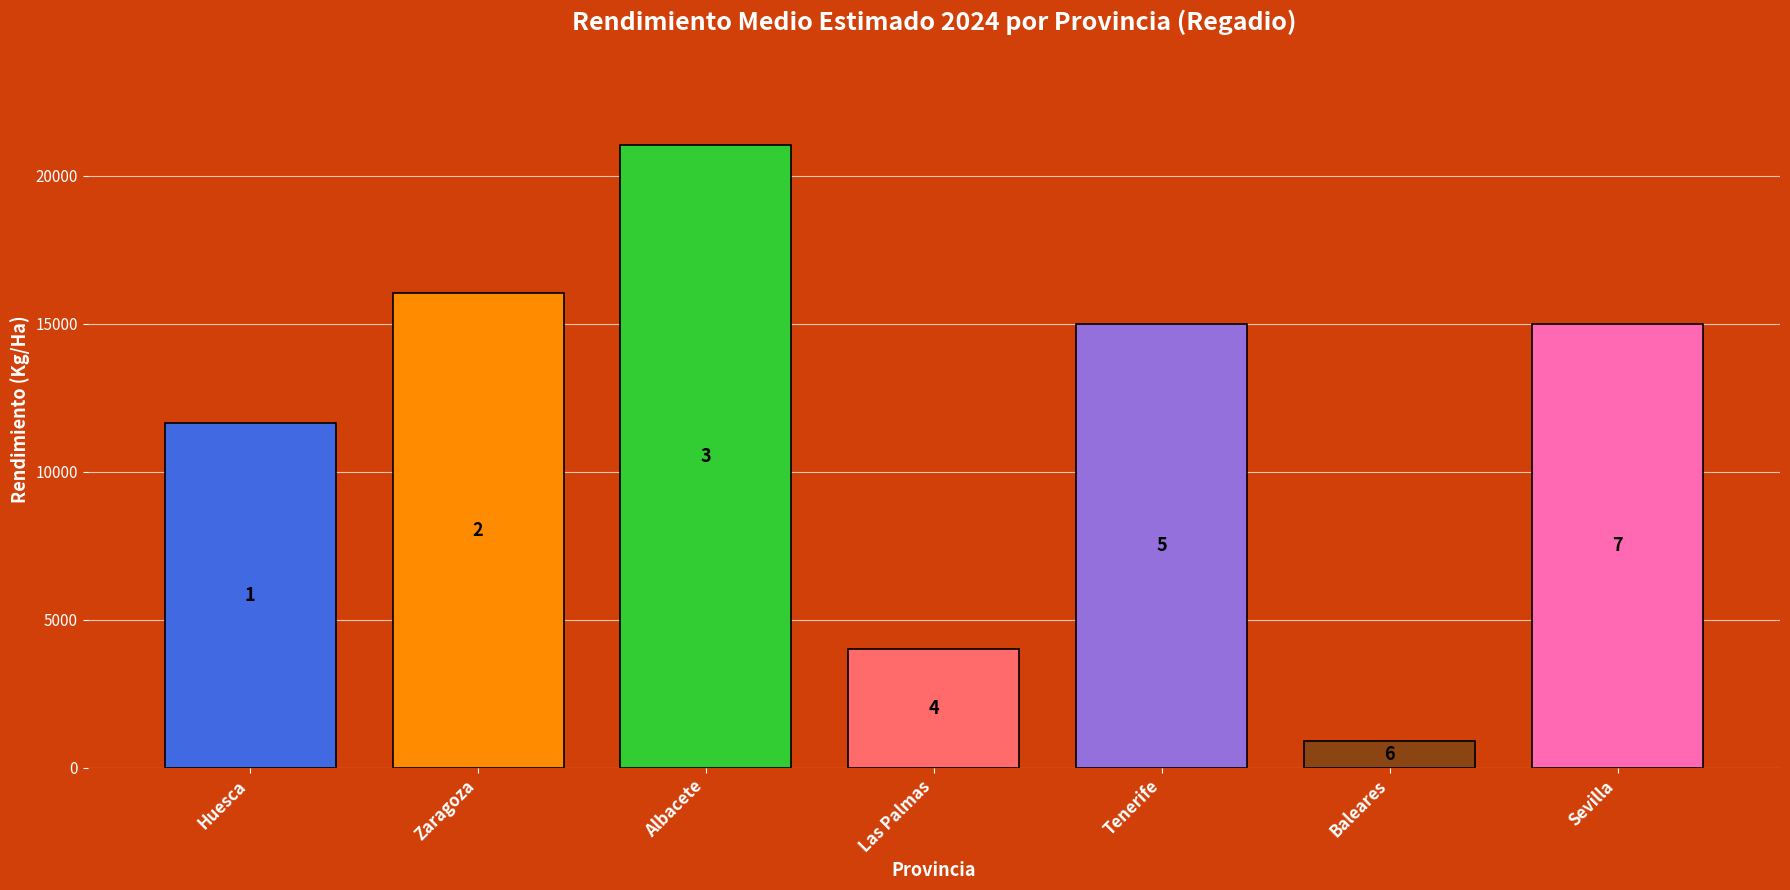

True or false: the data shows 21052.3 at Albacete.

True